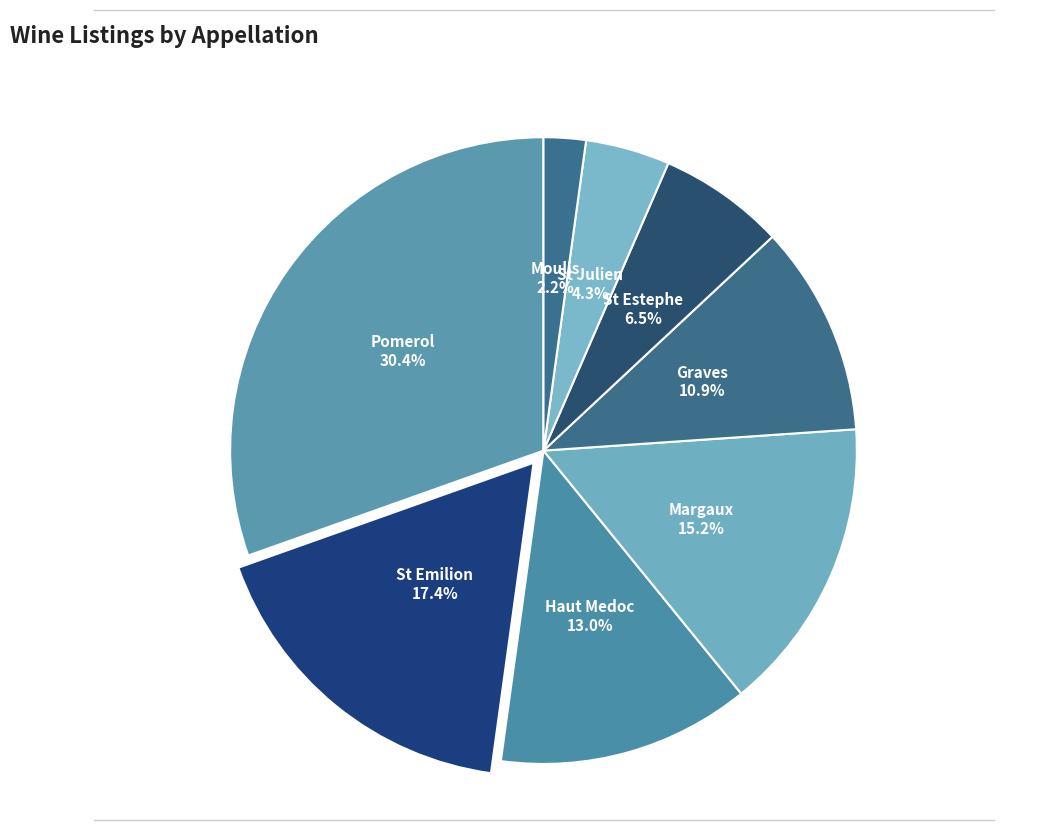

How many segments does this pie chart have?

8